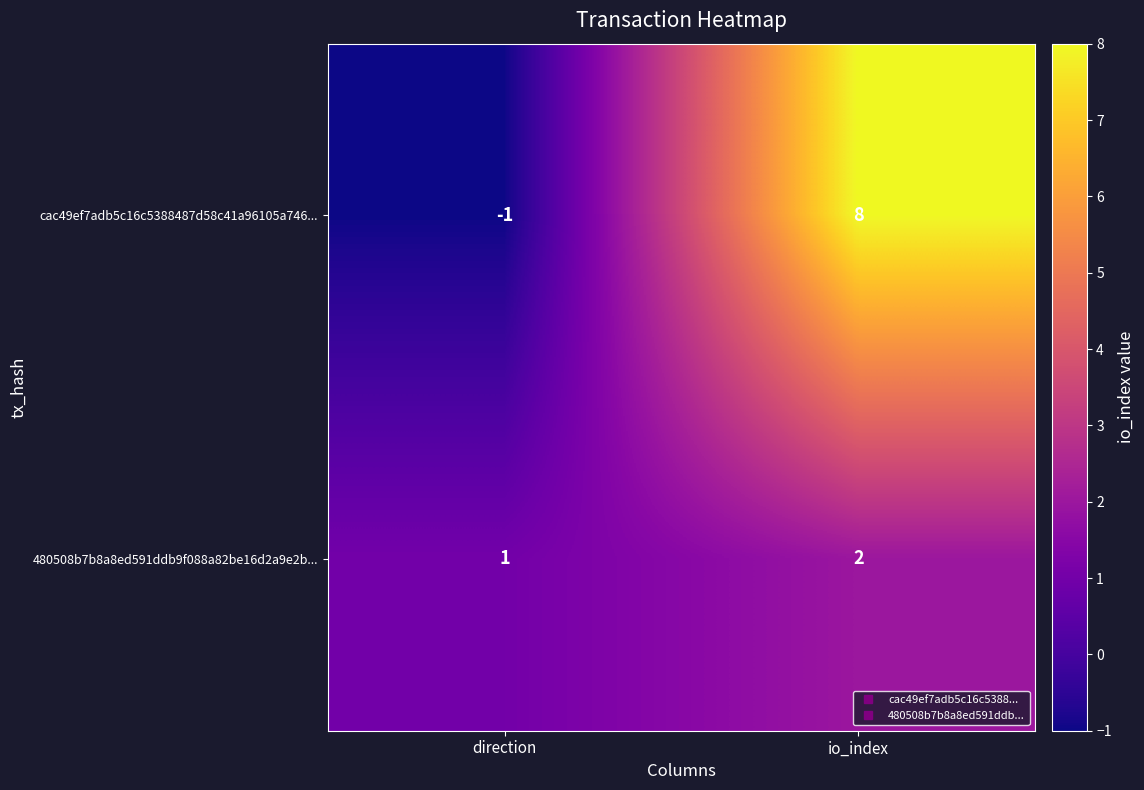

What is the sum of all cac49ef7adb5c16c5388487d58c41a96105a746... values?

7